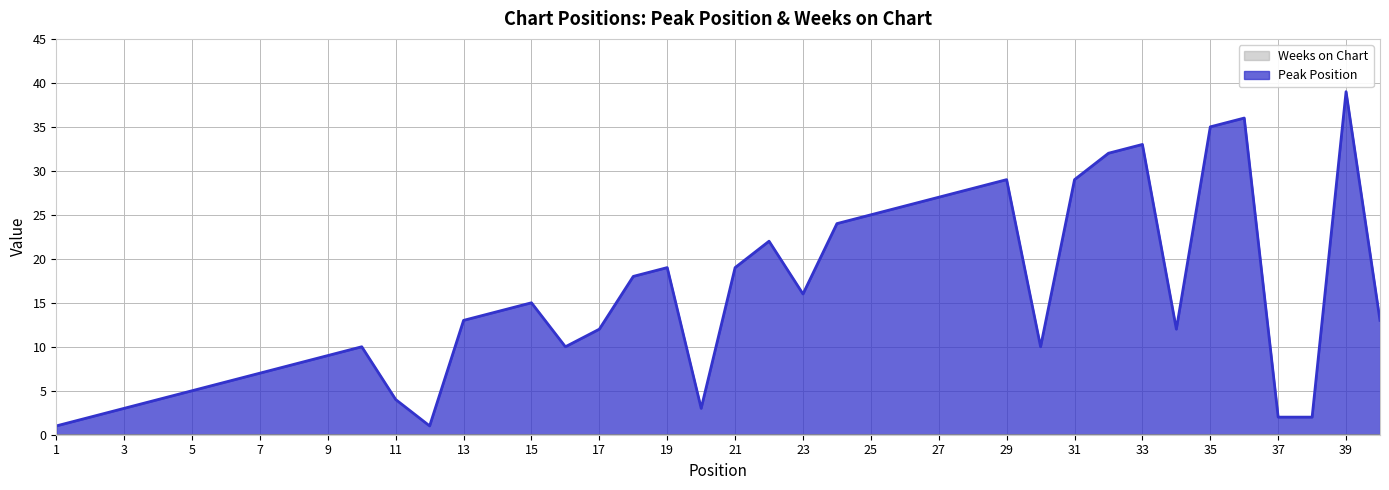

Reading right to left, extract all data points from this chart.

40=13	39=39	38=2	37=2	36=36	35=35	34=12	33=33	32=32	31=29	30=10	29=29	28=28	27=27	26=26	25=25	24=24	23=16	22=22	21=19	20=3	19=19	18=18	17=12	16=10	15=15	14=14	13=13	12=1	11=4	10=10	9=9	8=8	7=7	6=6	5=5	4=4	3=3	2=2	1=1